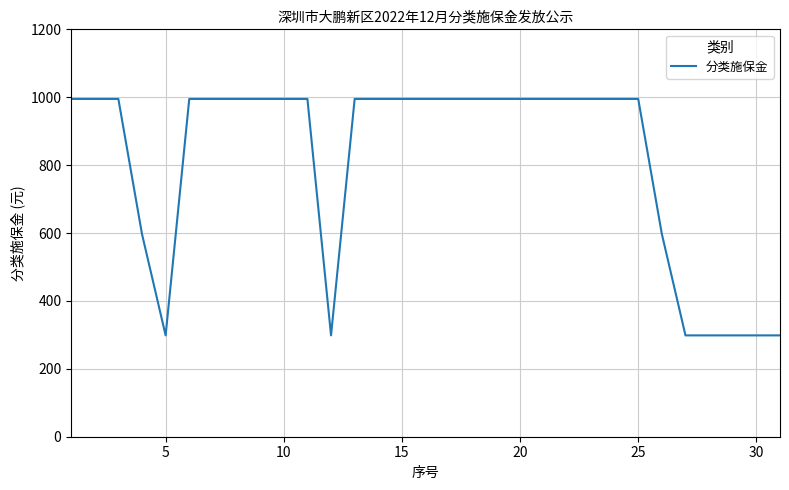

What is the maximum value shown in the chart?

995.0